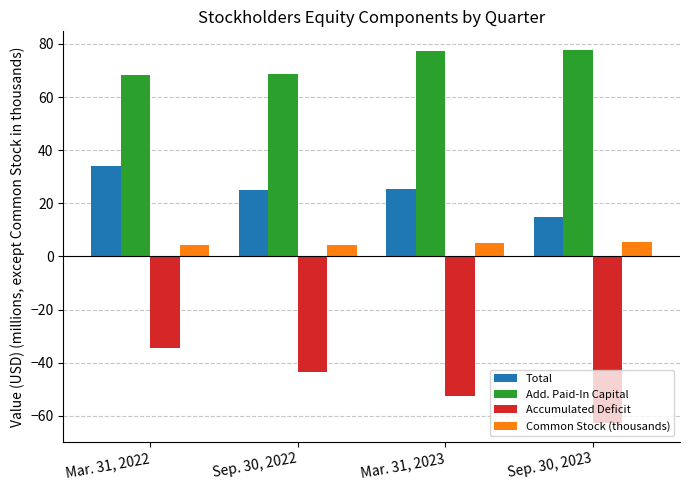

Which series has the widest spread of values?

Accumulated Deficit